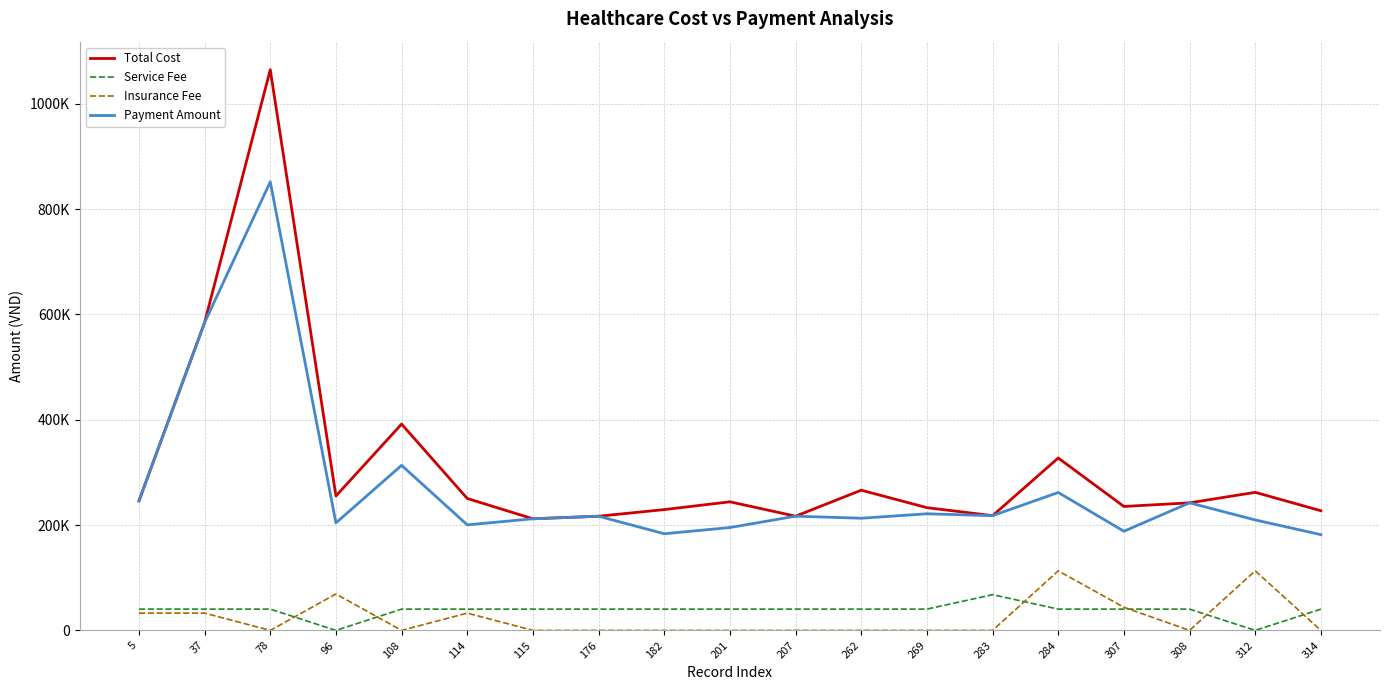

Rank the series by their maximum value, from lowest to highest.

Service Fee, Insurance Fee, Payment Amount, Total Cost